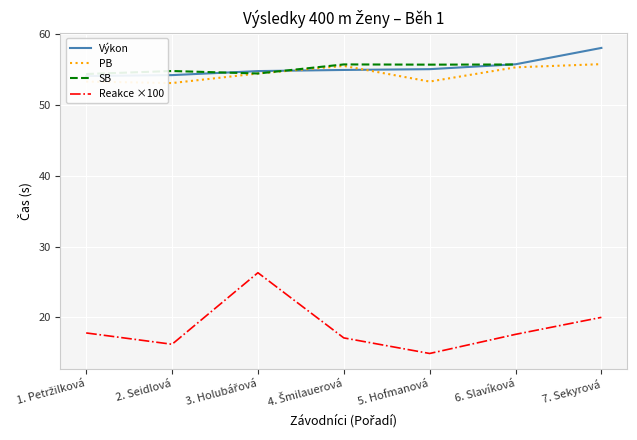

Between 2. Seidlová and 7. Sekyrová, which series saw the biggest shift?

Výkon